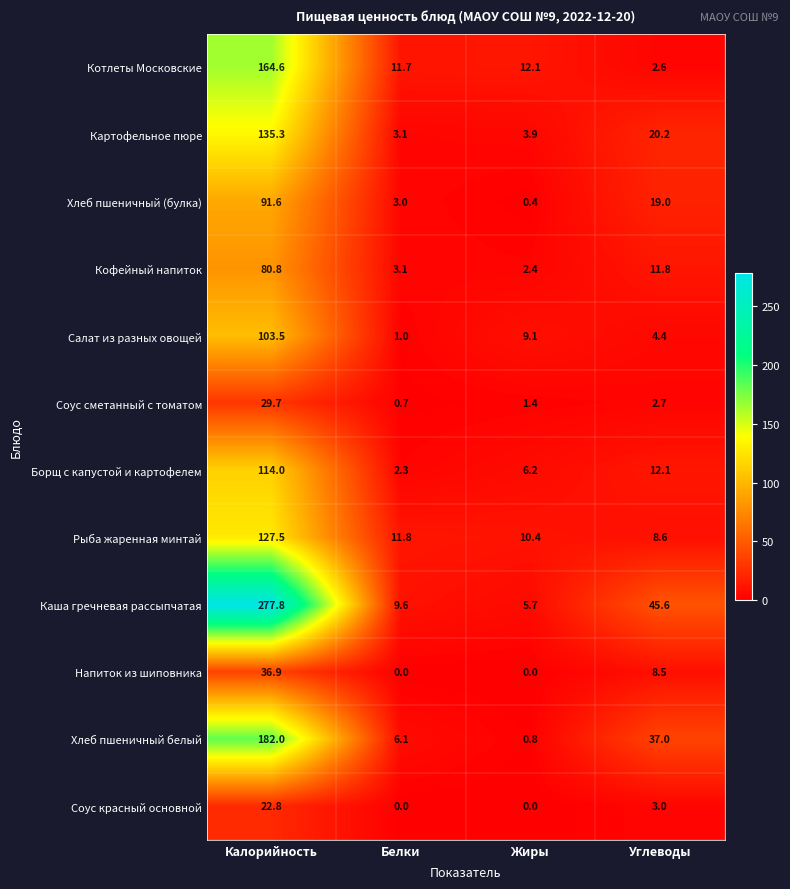

How many distinct data groups are displayed?

12